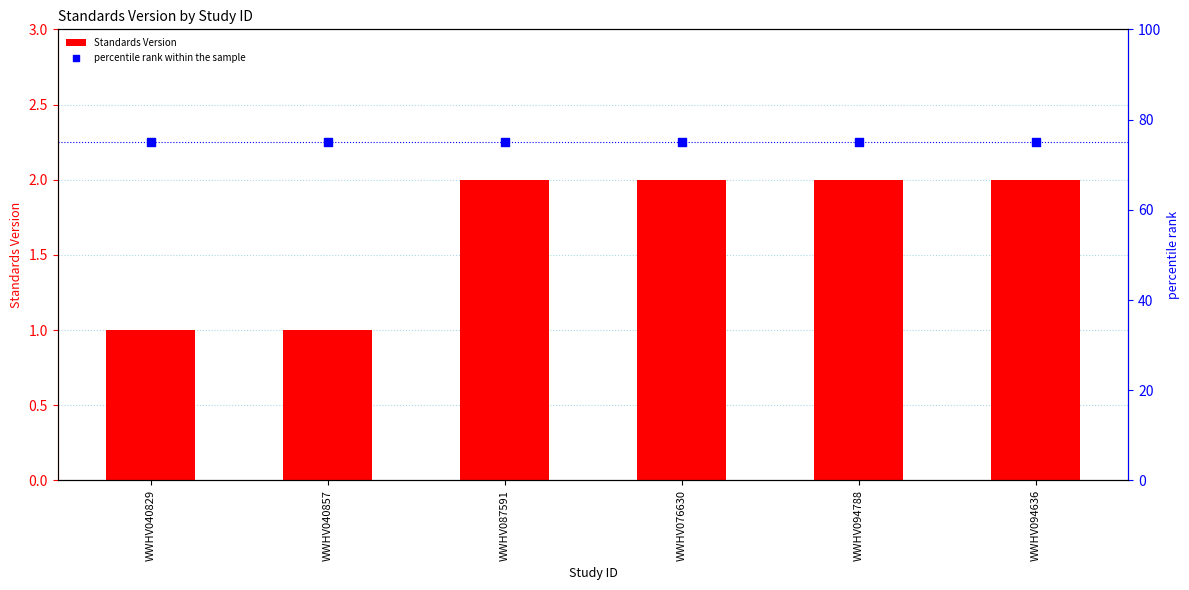

Which series contains the lowest Y value?

Standards Version